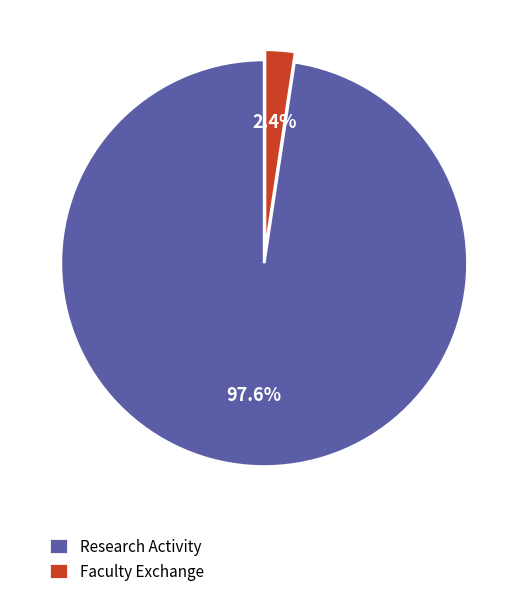

Which slice represents more than half of the pie?

Research Activity